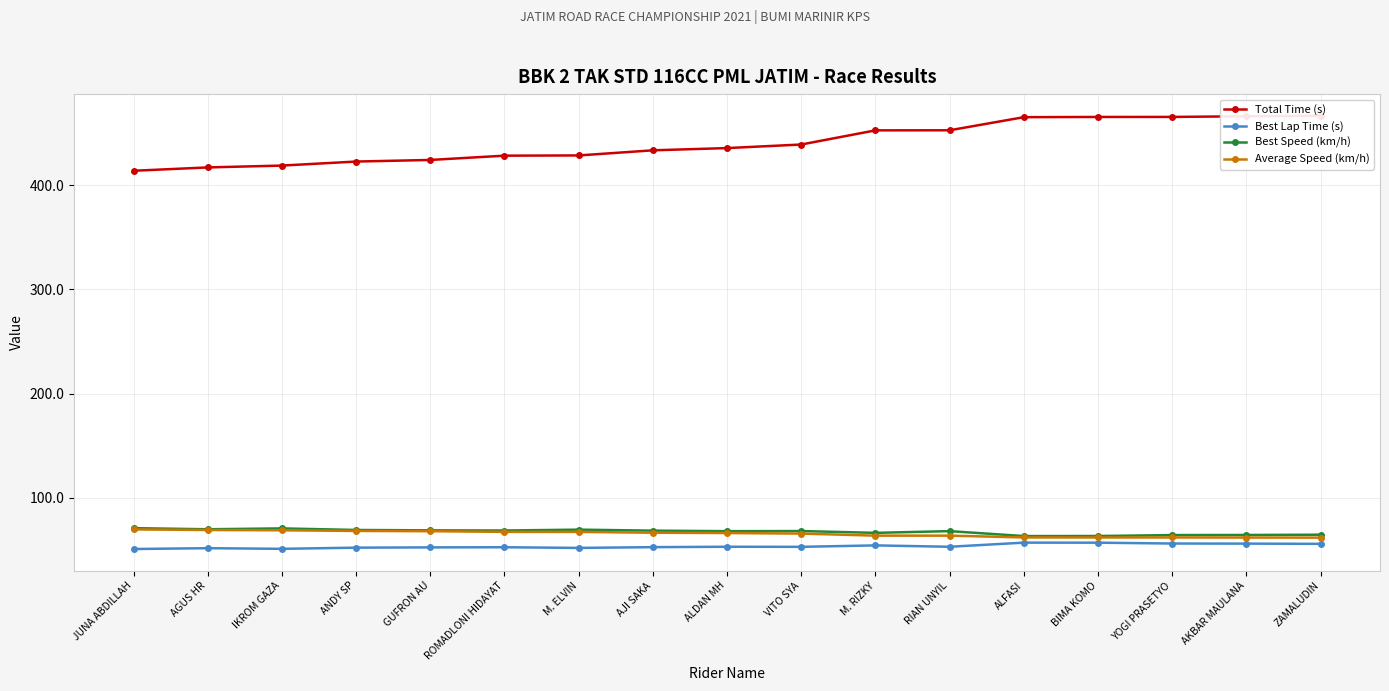

True or false: Best Lap Time (s) and Average Speed (km/h) intersect in this chart.

False